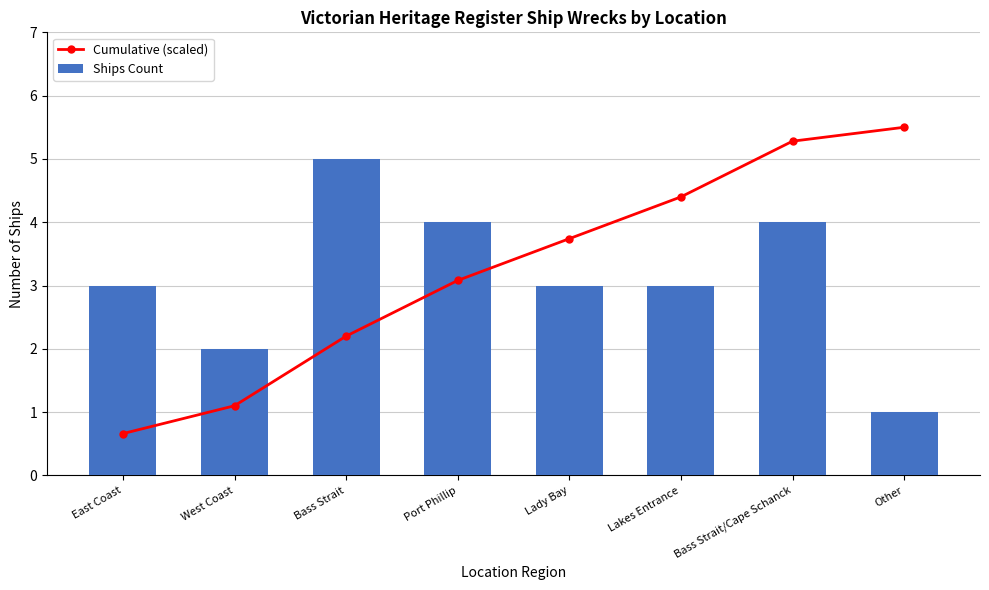

Reading left to right, transcribe all the data shown in this chart.

Cumulative (scaled): 0.7	1.1	2.2	3.1	3.7	4.4	5.3	5.5
Ships Count: 3.0	2.0	5.0	4.0	3.0	3.0	4.0	1.0